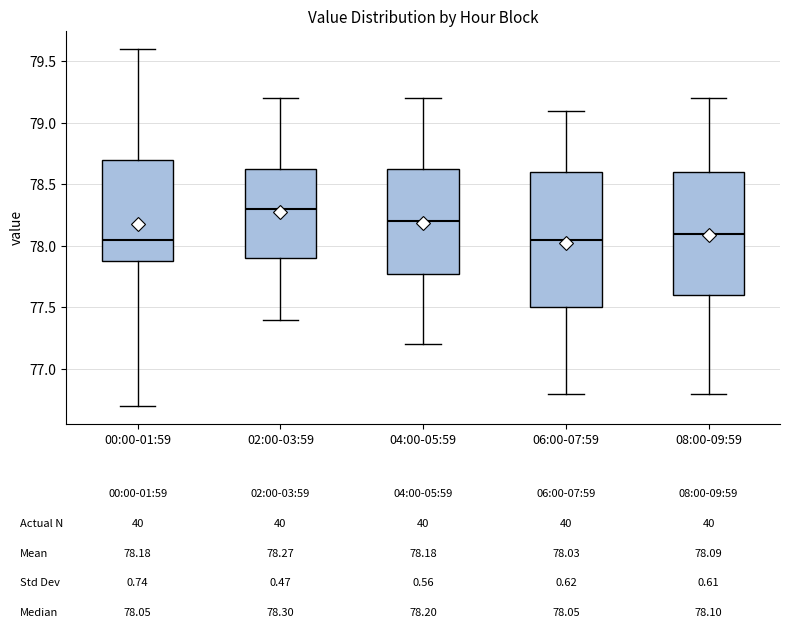

Which box is the tallest, from its lower edge to its upper edge?

06:00-07:59